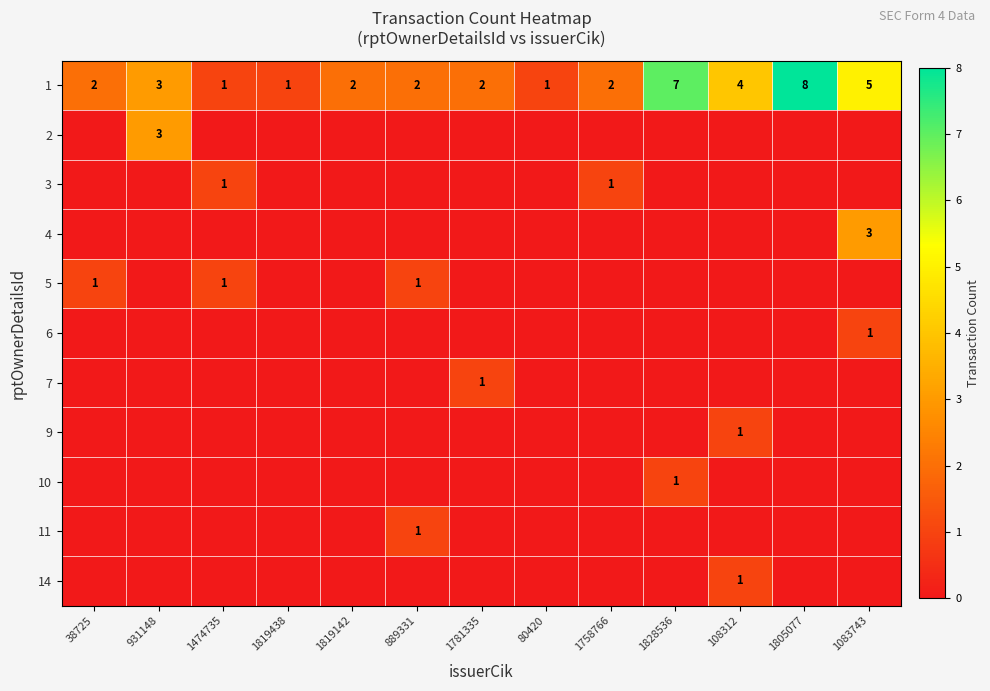

True or false: 9 has a value of 1 at 108312.

True